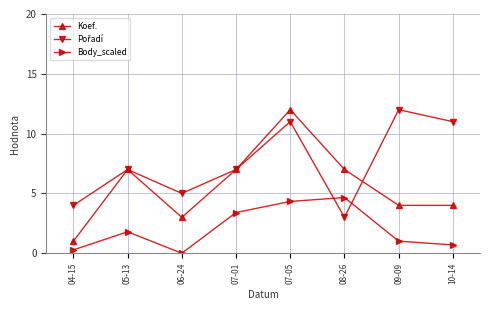

At which category is the sum across all series the highest?

07-05